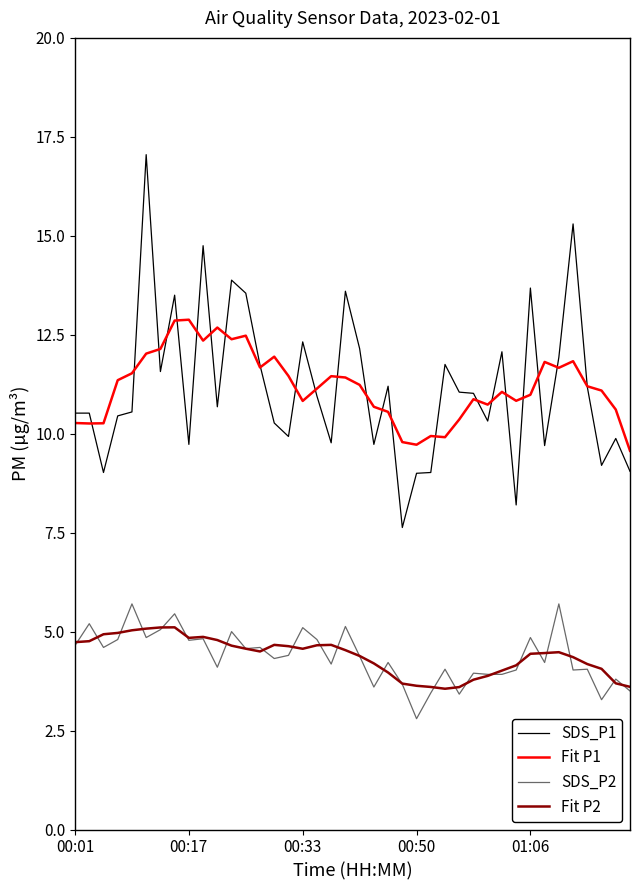

After their last crossing, which series has the higher values: Fit P1 or SDS_P1?

Fit P1